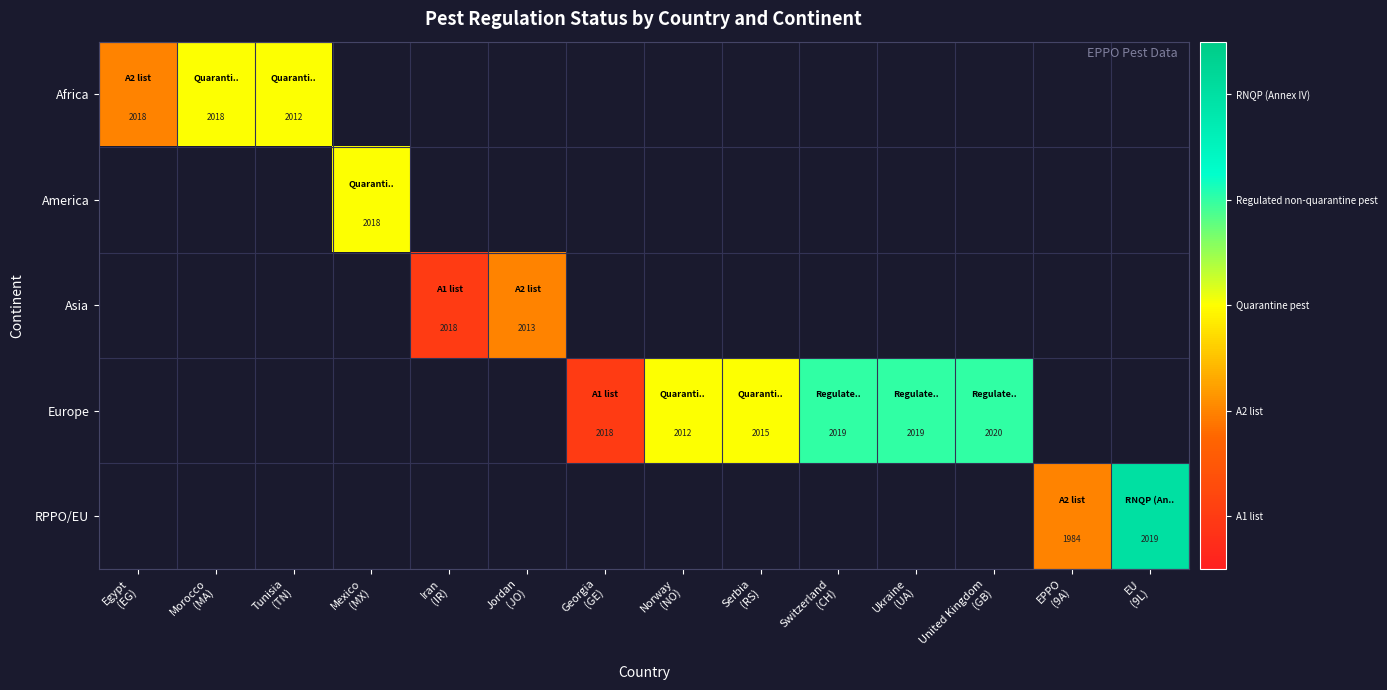

Count the number of data series in this chart.

5